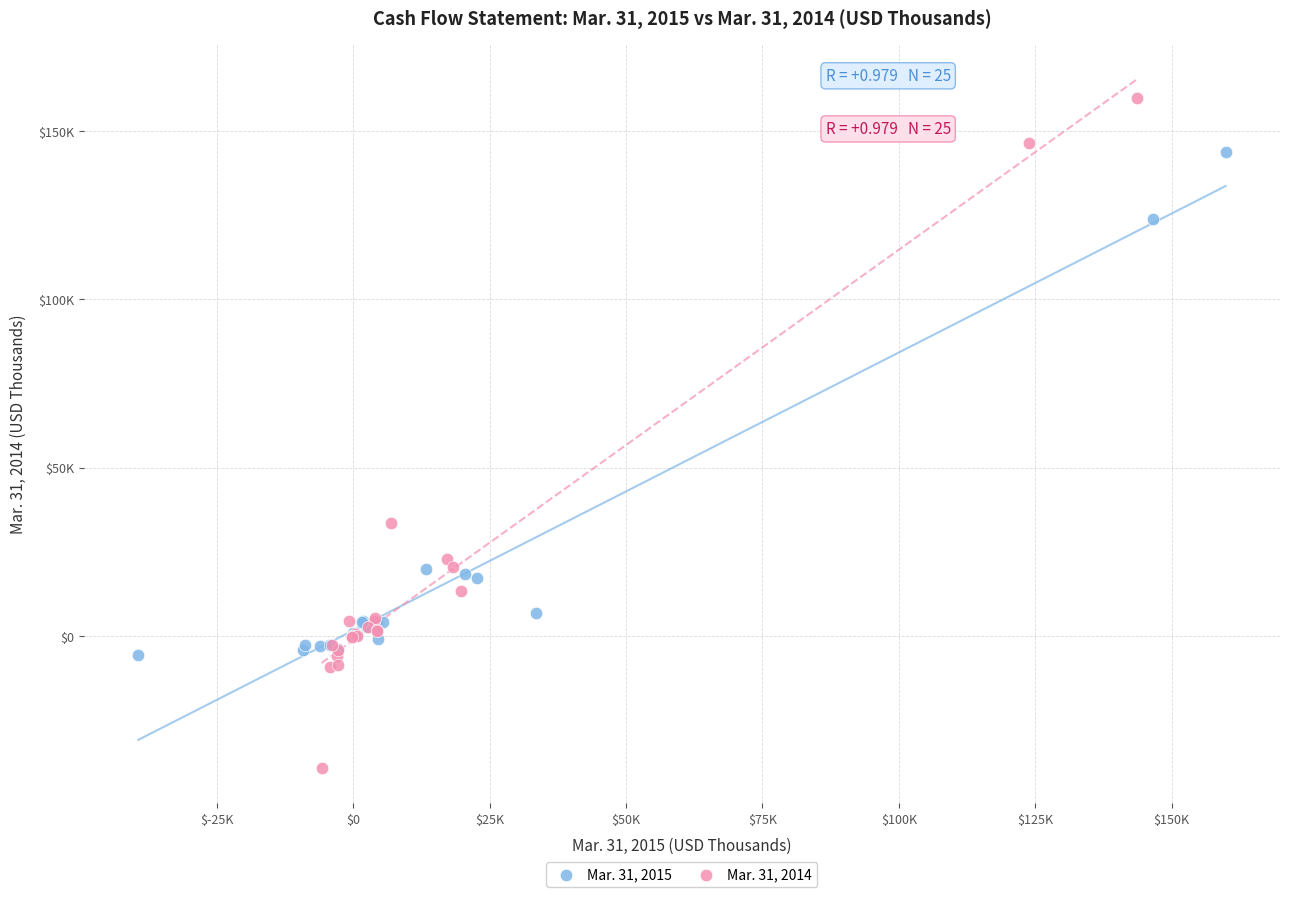

What are all the series names shown in the legend?

Mar. 31, 2015, Mar. 31, 2014